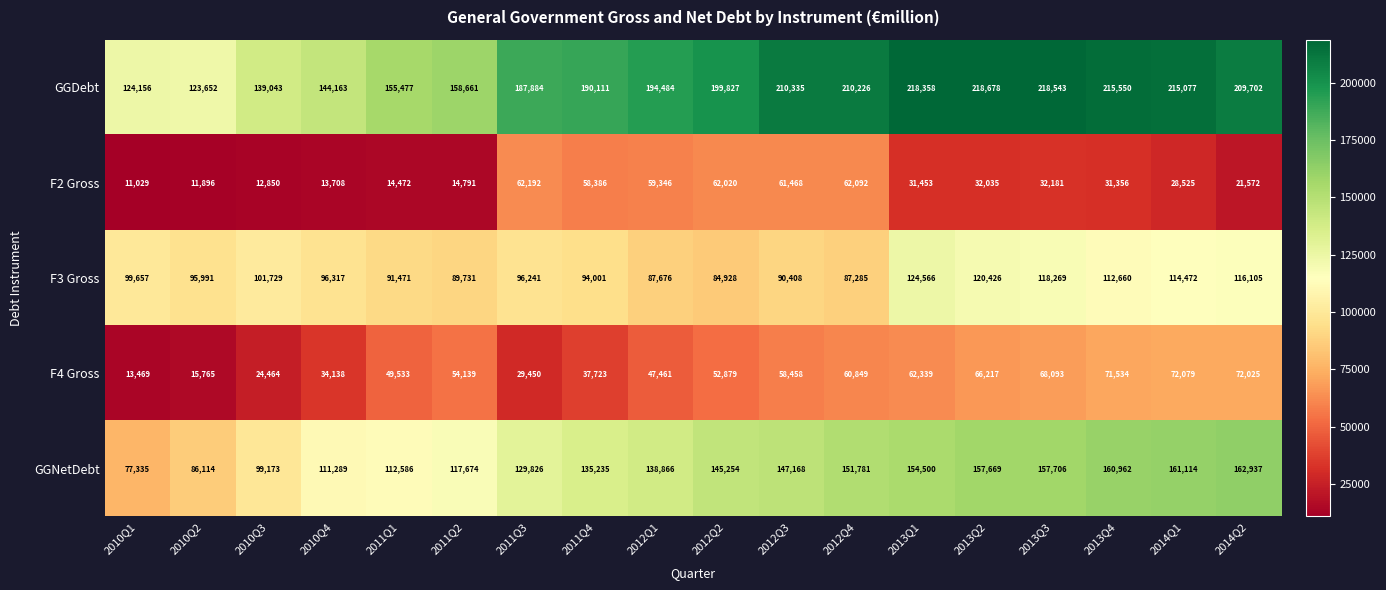

Count the number of categories in the chart.

18